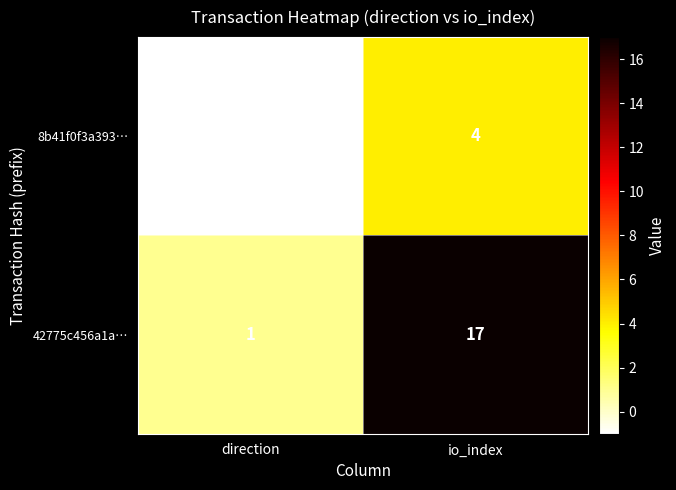

What is the difference between the maximum and minimum values in the 42775c456a1a… series?

16